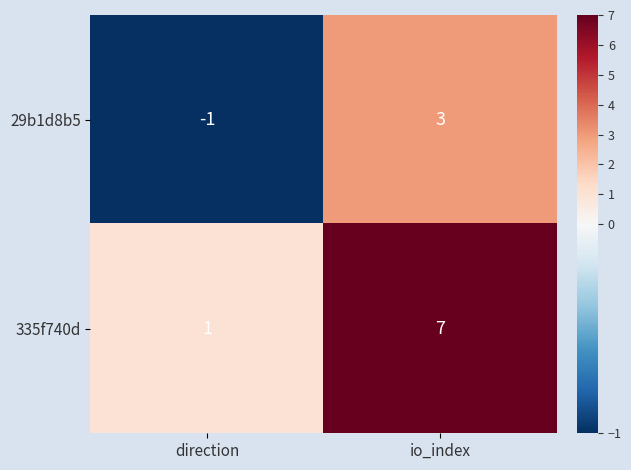

Rank the series by their average value, from lowest to highest.

29b1d8b5, 335f740d